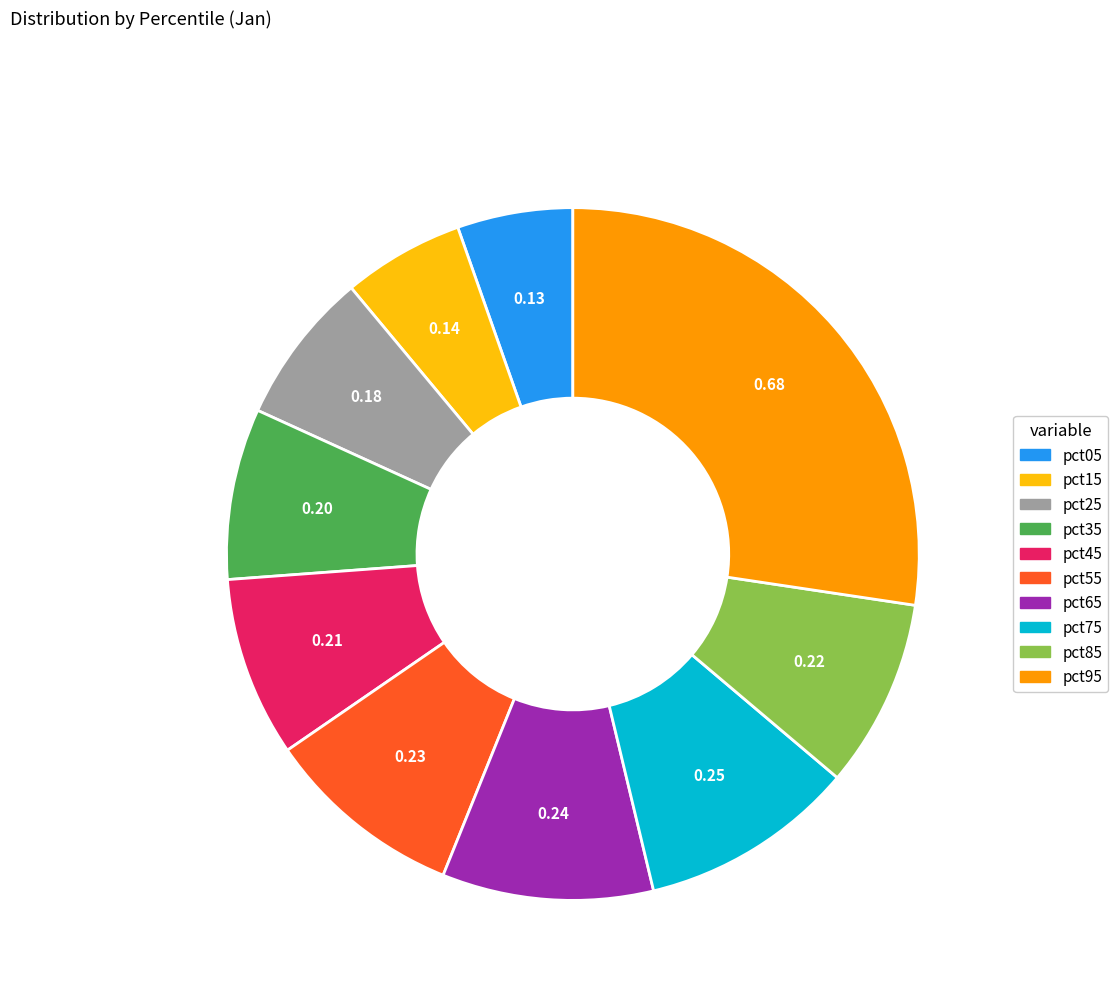

Which has a higher value, pct25 or pct05?

pct25